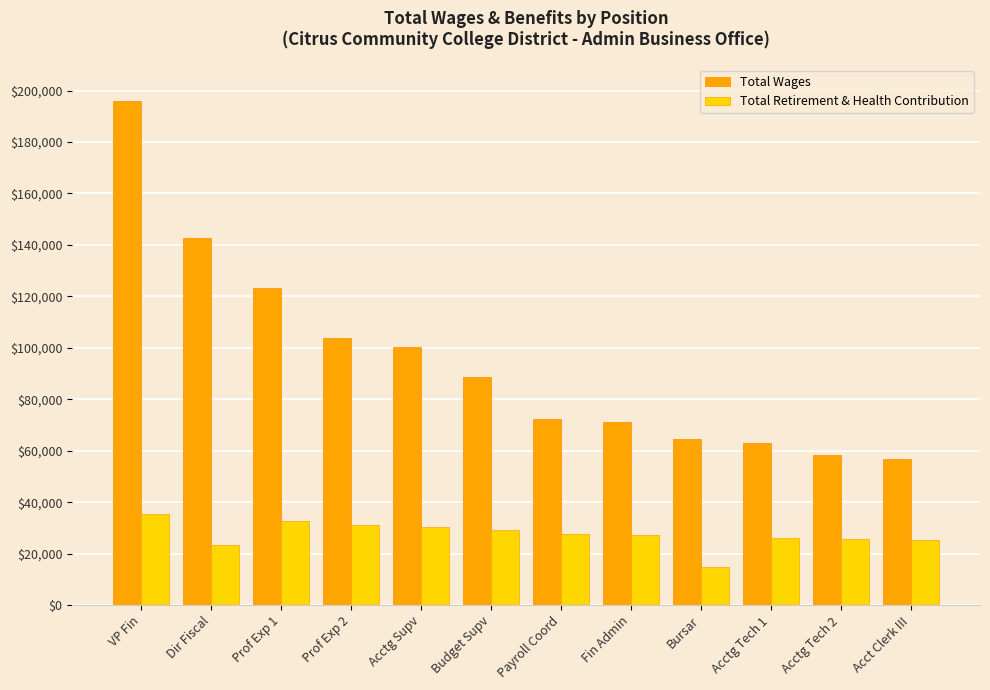

What is the maximum value shown in the chart?

196068